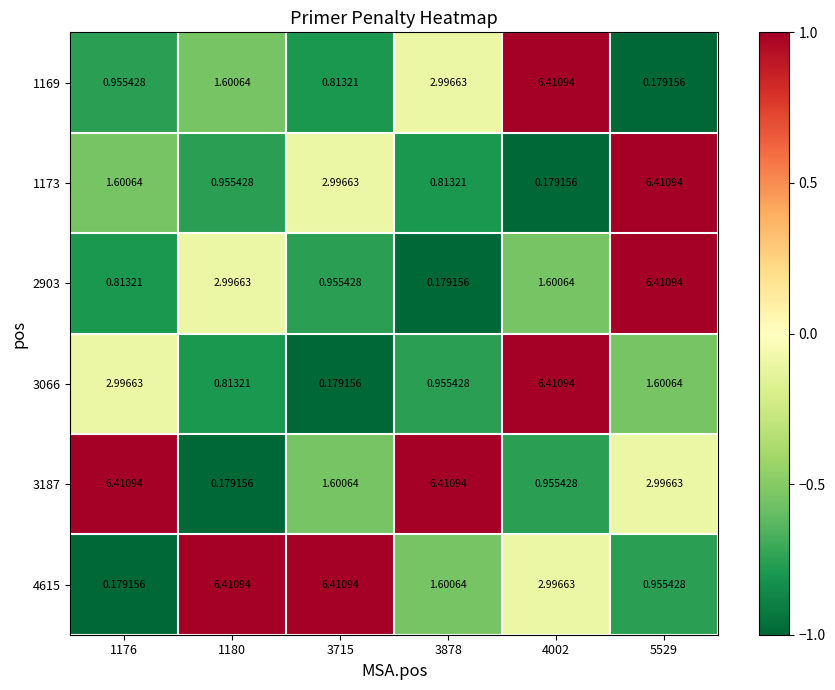

Is the value of 1173 at 3878 greater than the value of 1169 at 5529?

Yes